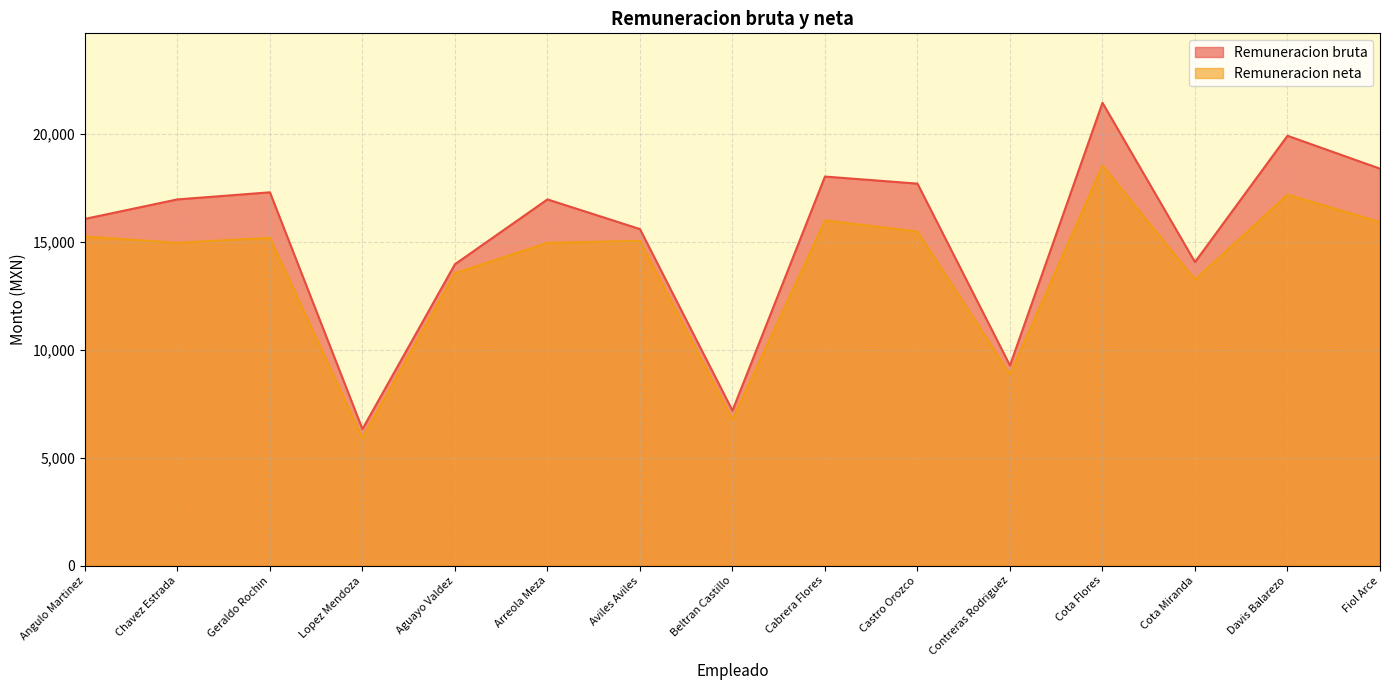

The Remuneracion neta series shows 5805.2 at Castro Orozco. True or false?

False